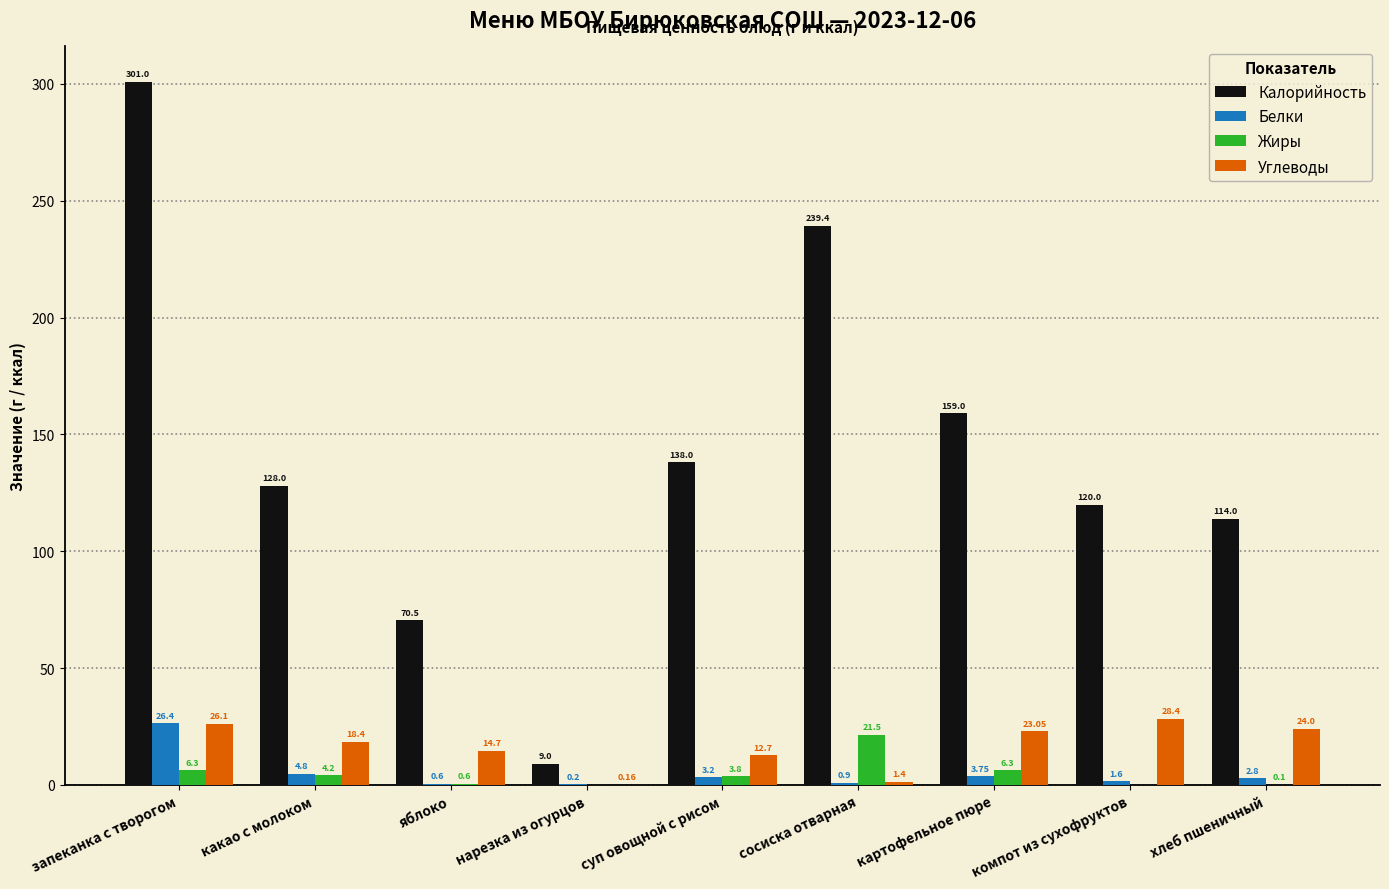

Which series has the widest spread of values?

Калорийность